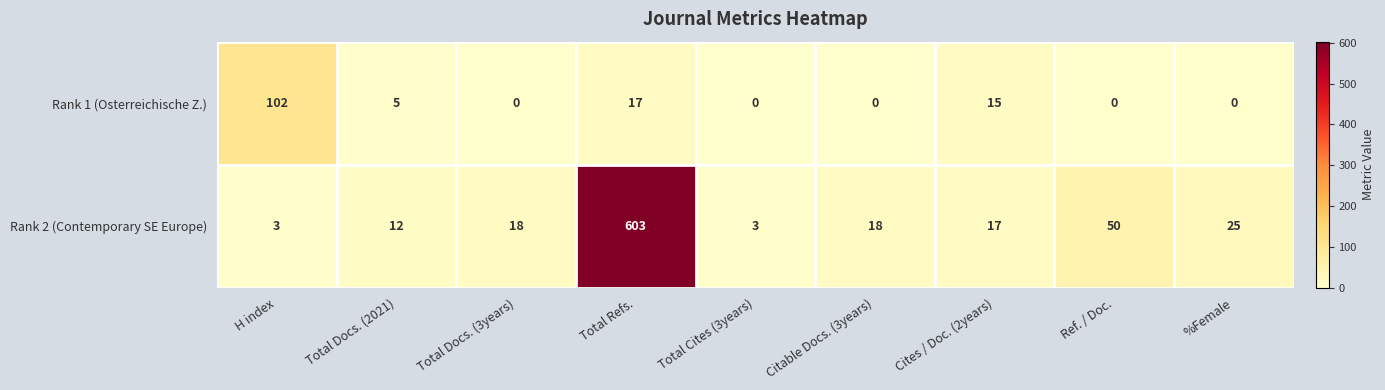

Where is Rank 2 (Contemporary SE Europe) nearest to the value 303?

Ref. / Doc.